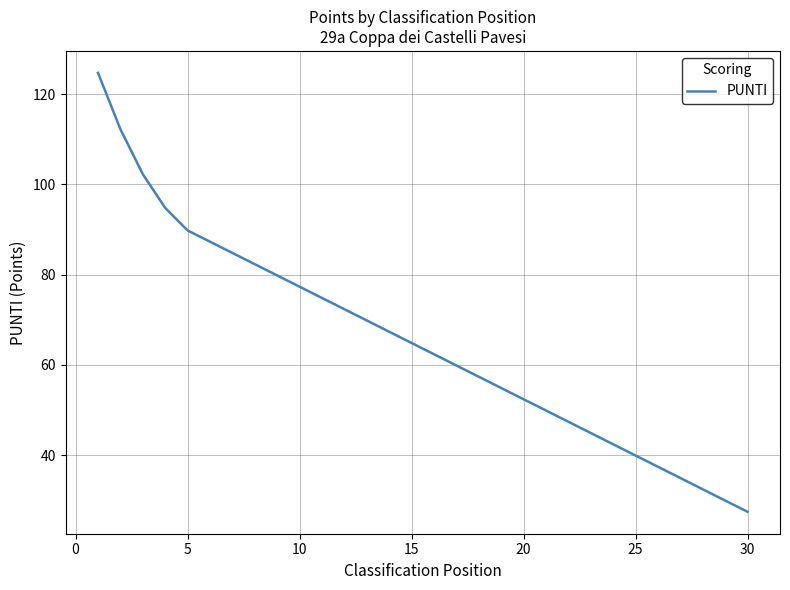

What is the maximum value shown in the chart?

124.7